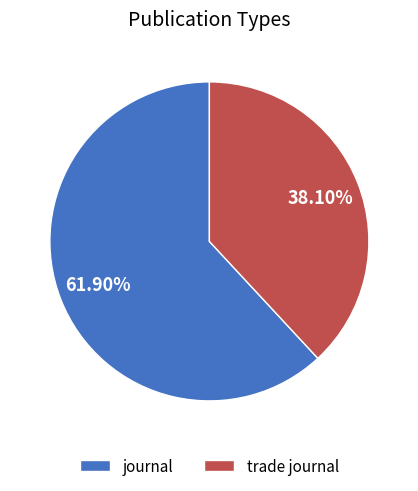

What is the total percentage of trade journal and journal?

100.0%